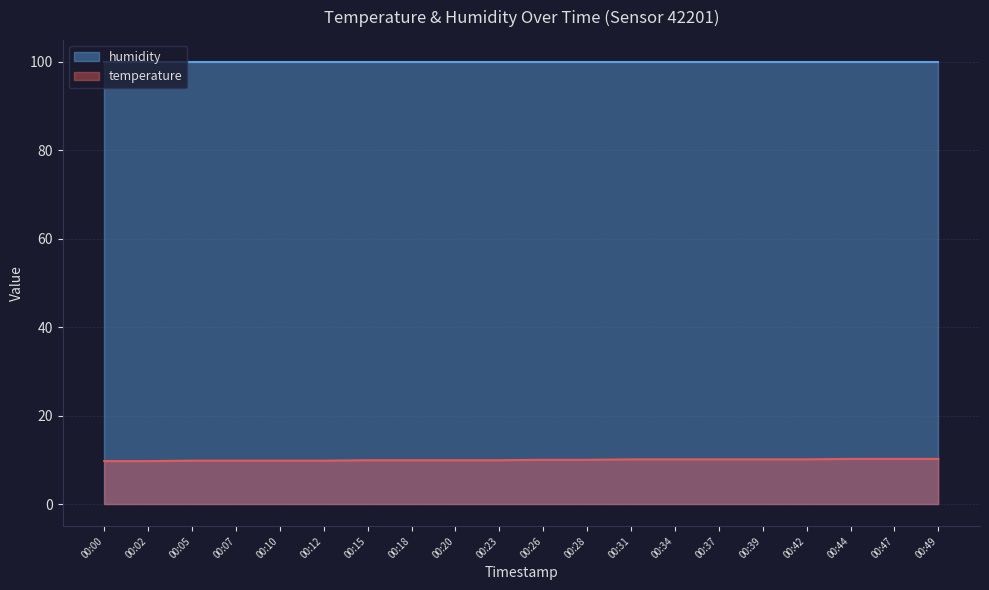

Does the chart display data point markers on the line(s)?

No